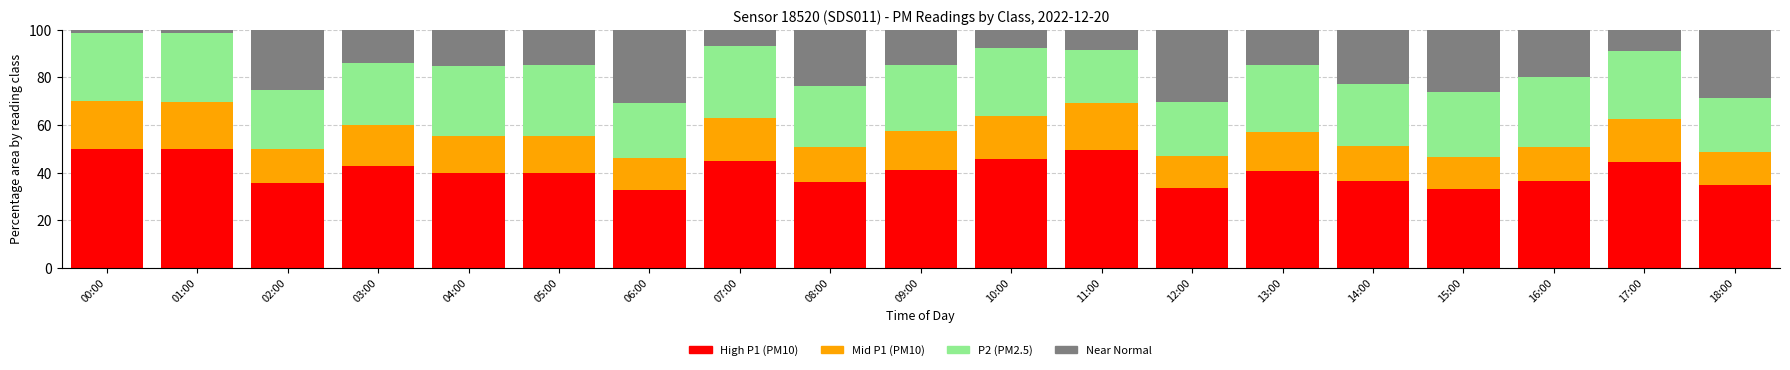

What is the total value across all series at 04:00?

100.0